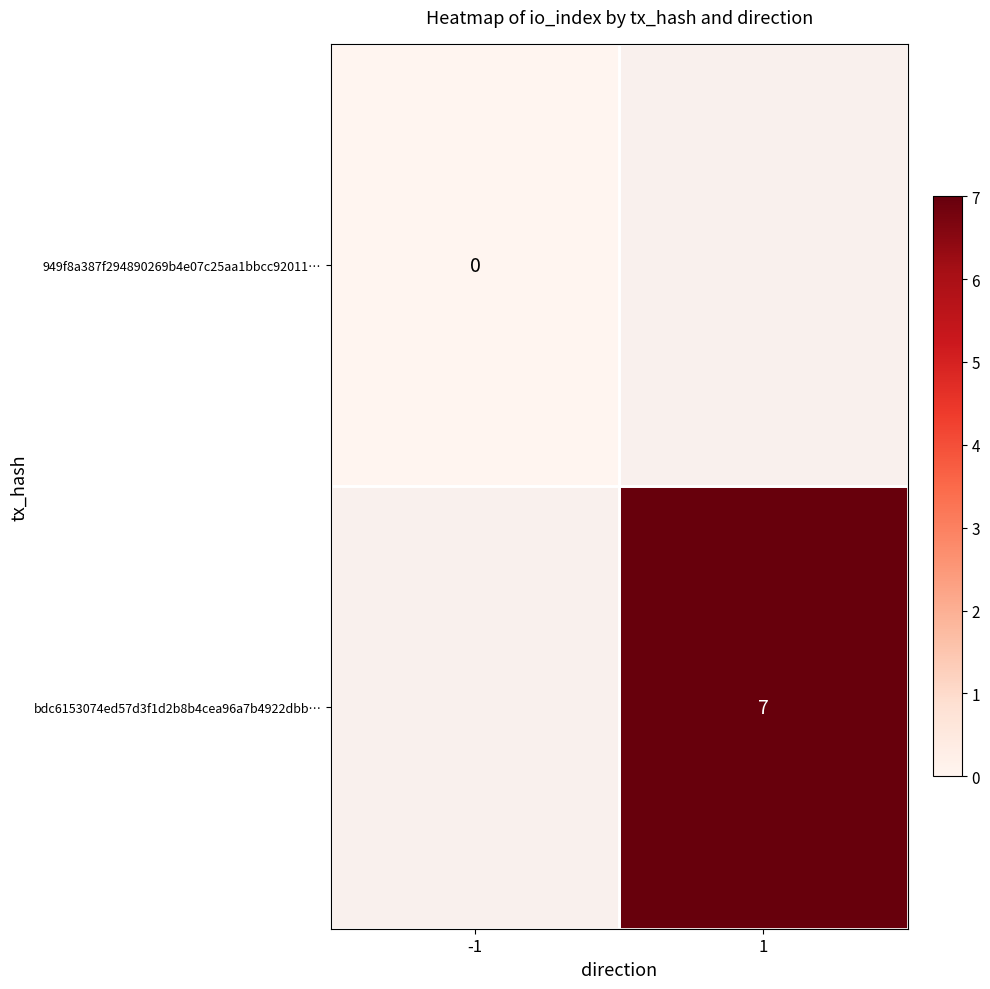

The value of bdc6153074ed57d3f1d2b8b4cea96a7b4922dbb… at 1 is 3. True or false?

False